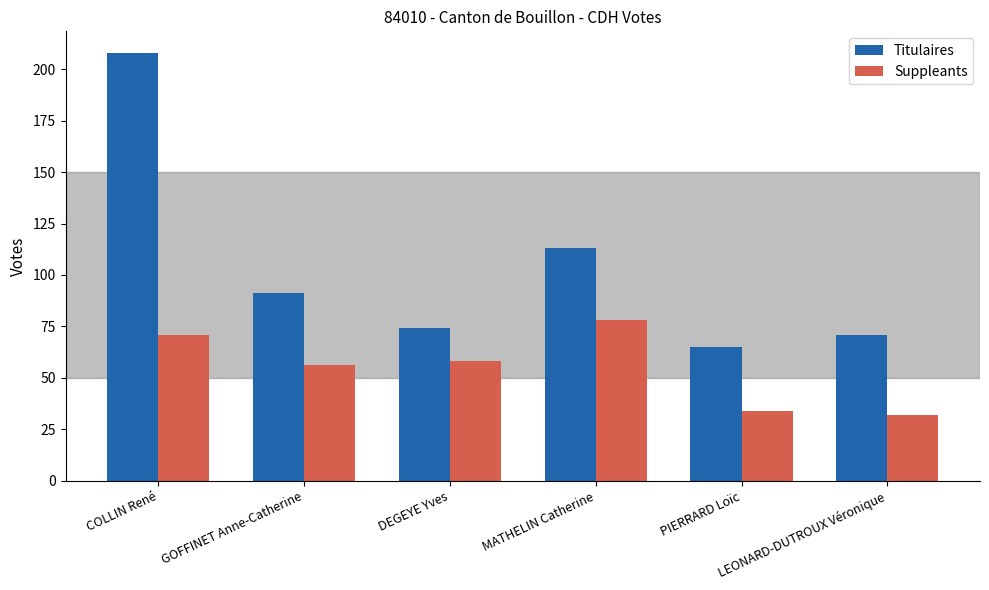

Reading left to right, list all the values displayed in this chart.

Titulaires: 208	91	74	113	65	71
Suppleants: 71	56	58	78	34	32